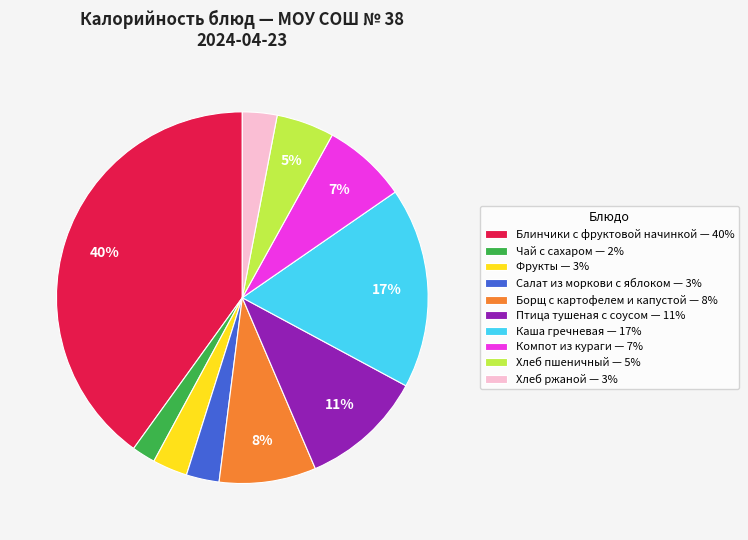

To the nearest percent, what is the average slice percentage?

10%